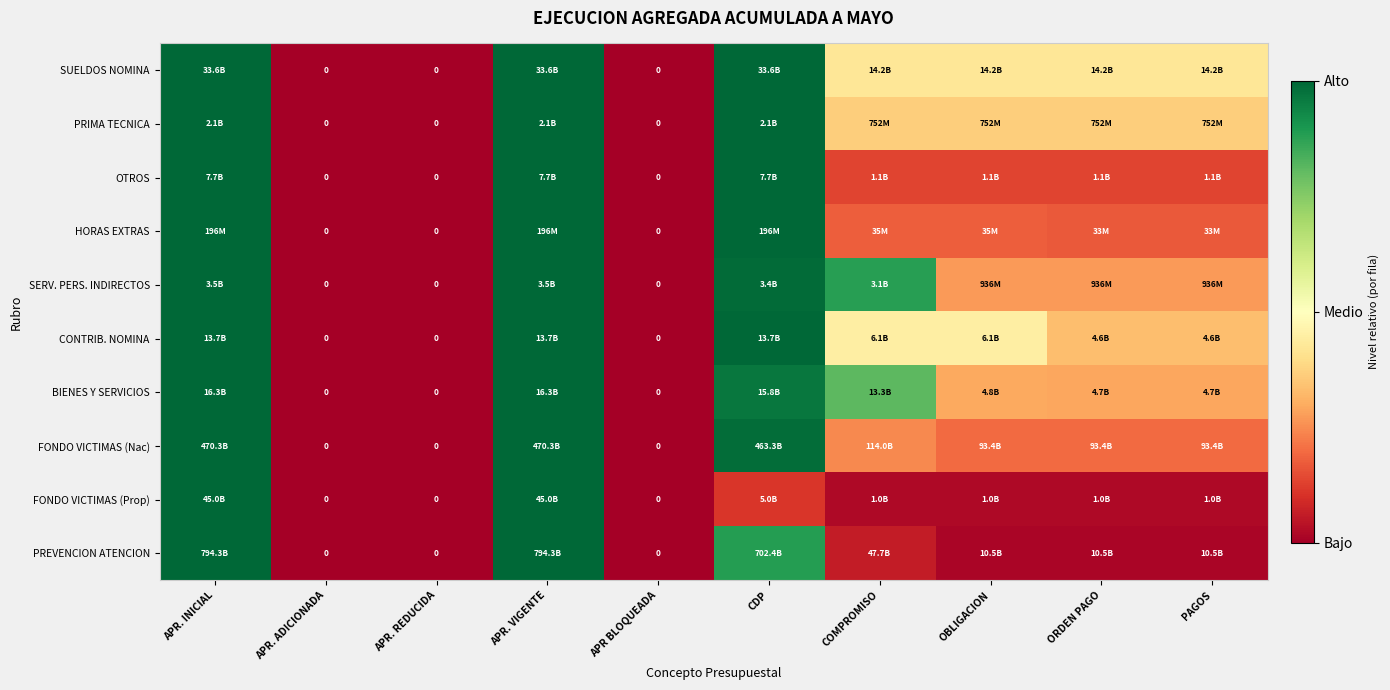

Which label corresponds to the largest value in the chart?

APR. INICIAL